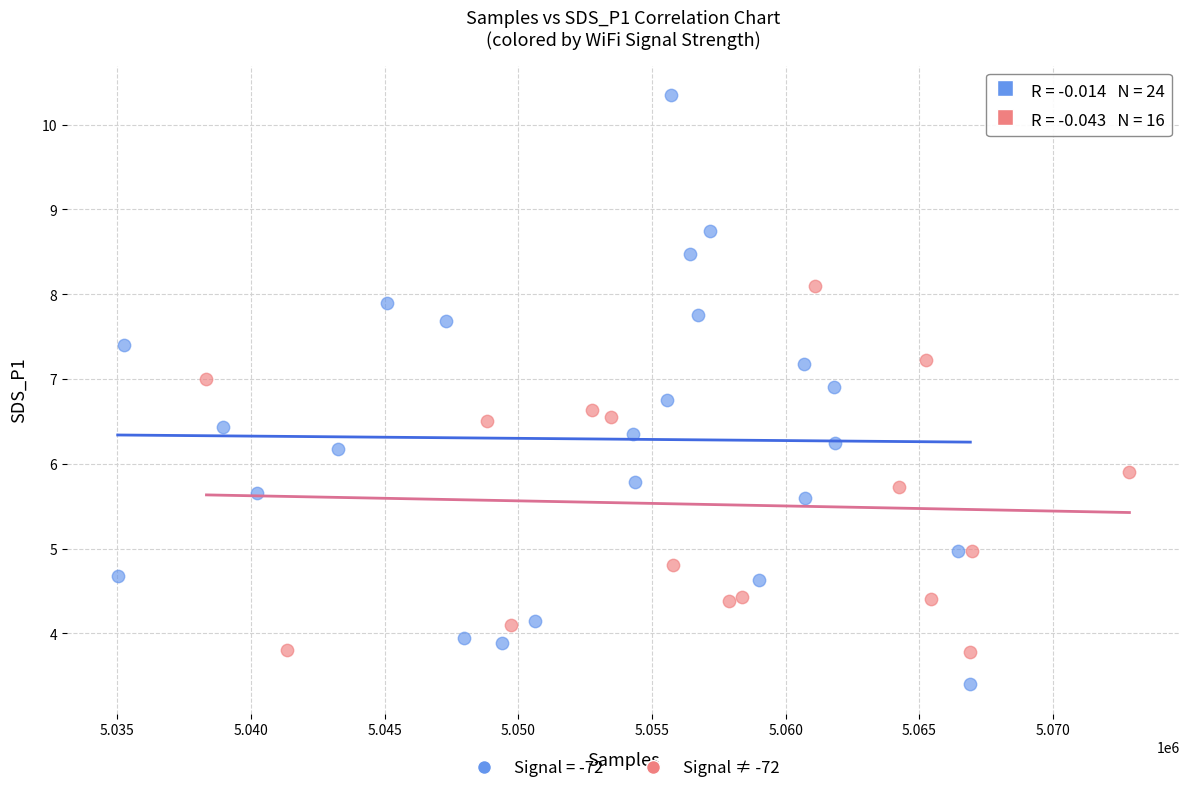

Which series reaches the maximum Y coordinate?

Signal = -72